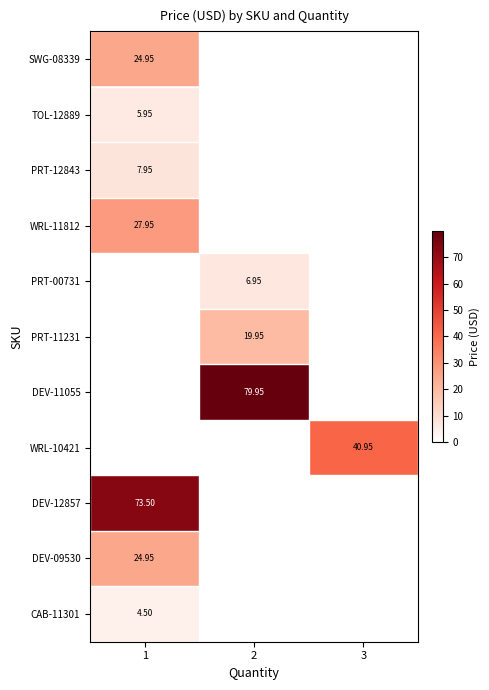

Between 3 and 1, which is larger?

1